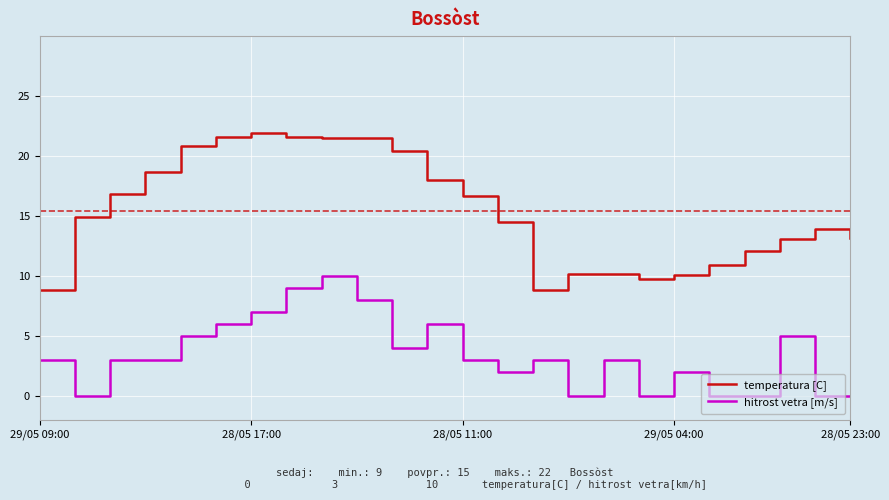

Which series has the widest spread of values?

temperatura [C]